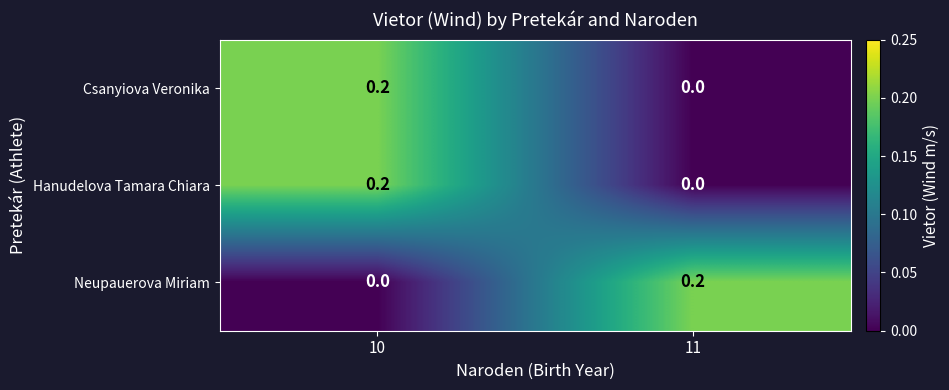

What is the difference between the highest and lowest values at 10?

0.2